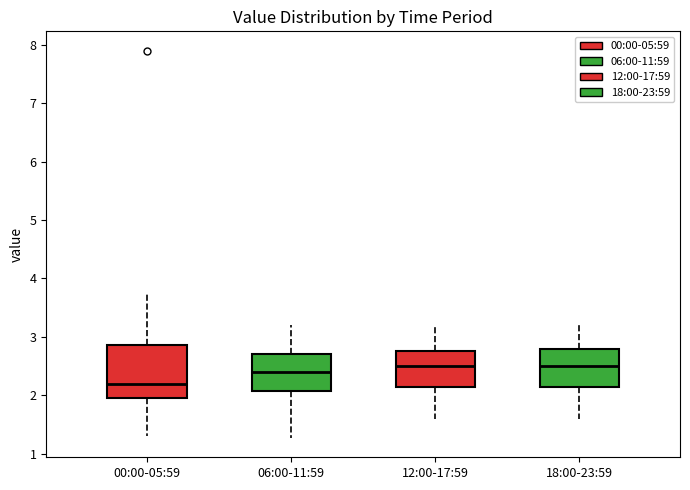

Where does the lower whisker of the box for 12:00-17:59 end on the y-axis? The values are not printed on the chart, so give them approximately, as read against the axis.

1.6